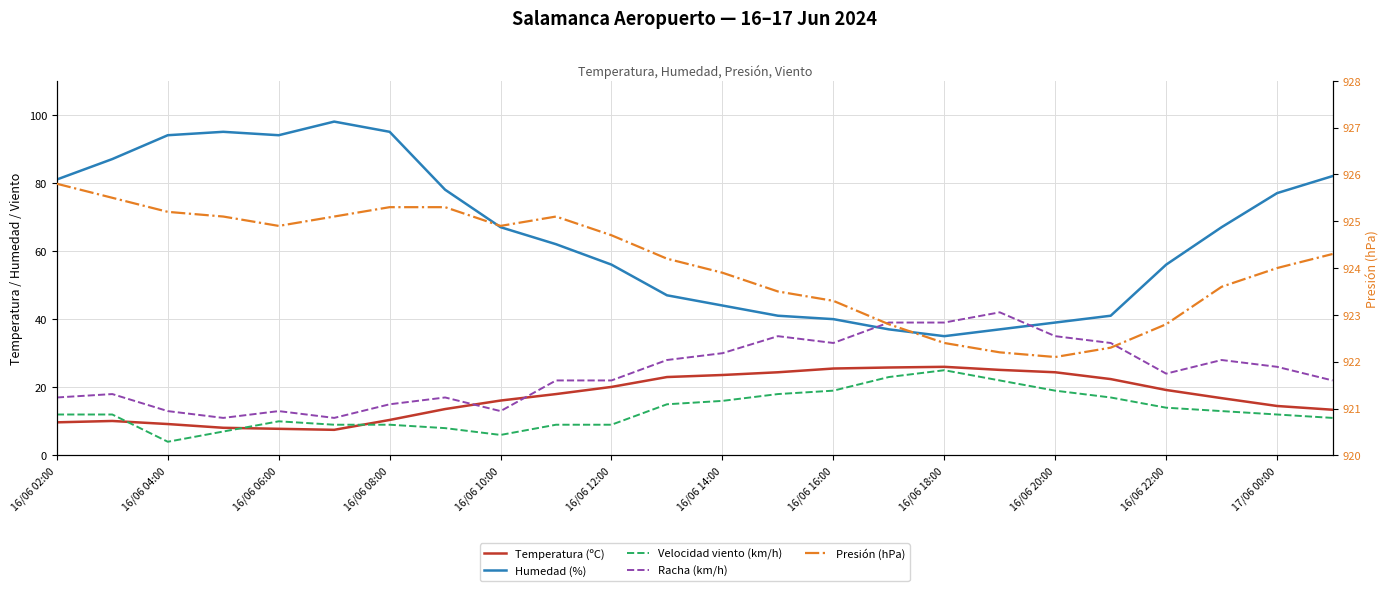

How many lines are shown in the chart?

5